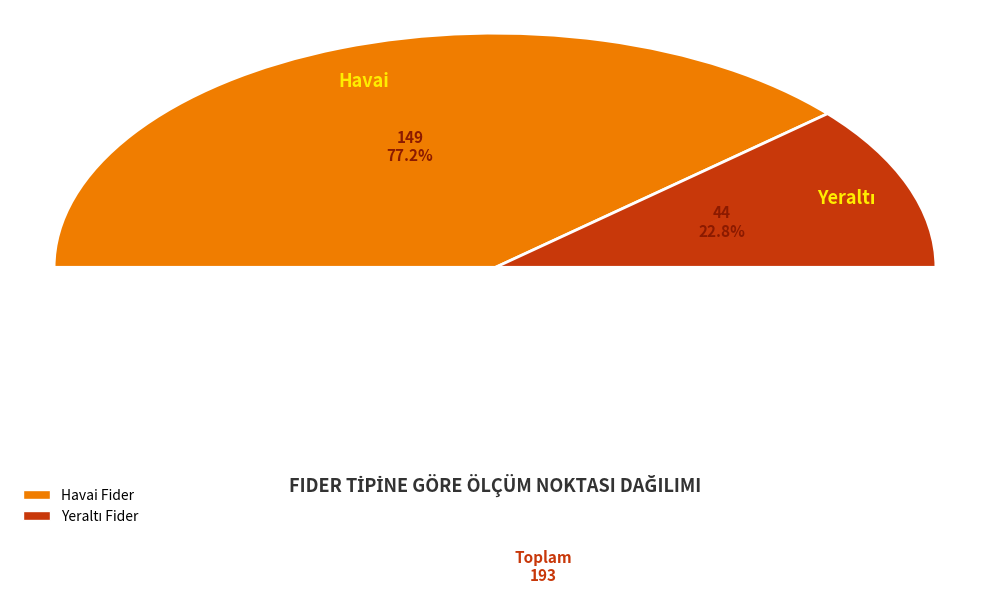

Rank the categories by value from highest to lowest.

Havai, Yeraltı